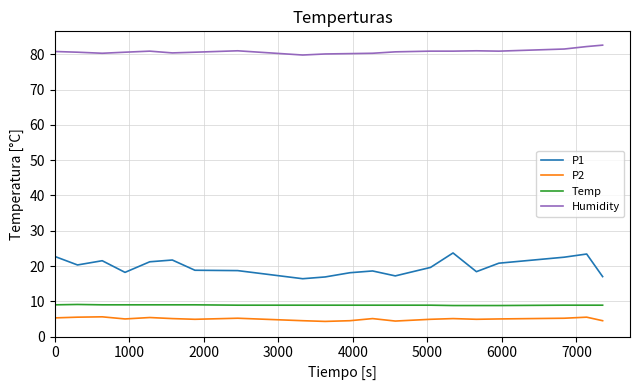

True or false: P1 and Humidity cross at least once.

False